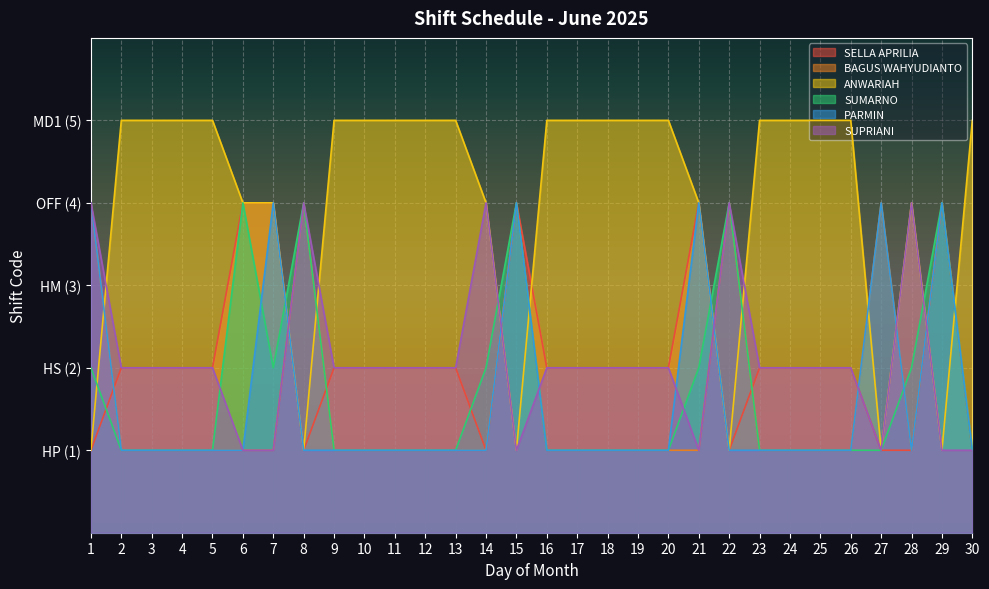

What is the difference between the highest and lowest values at 20?

4